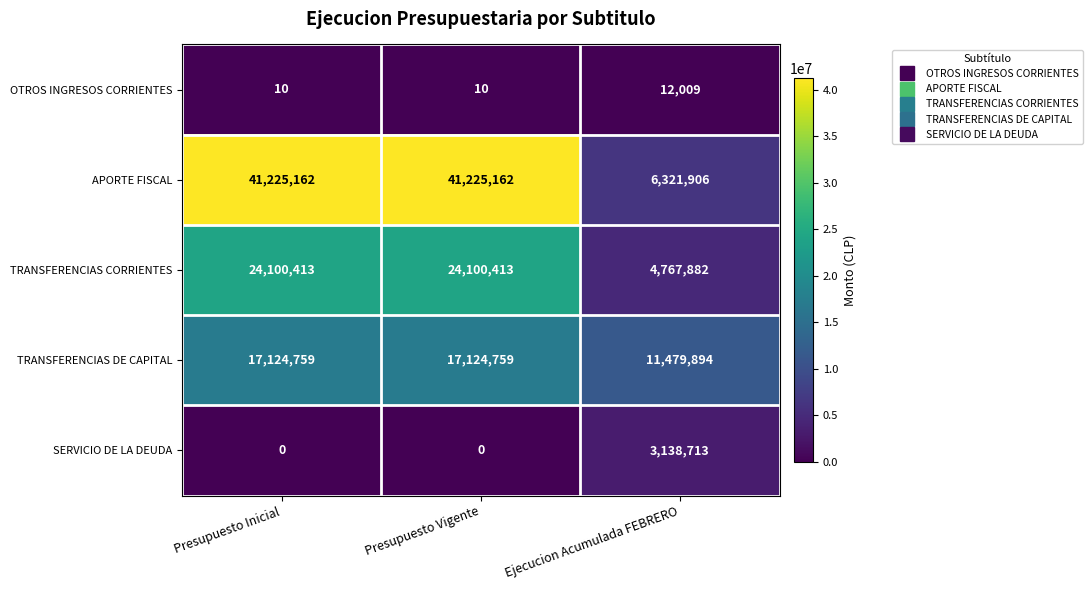

Read the APORTE FISCAL value at Ejecucion Acumulada FEBRERO.

6321906